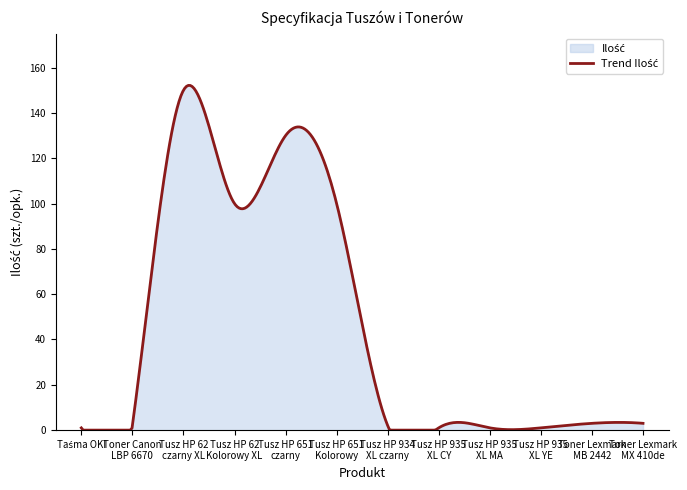

What is the difference between the maximum and minimum values?

152.2